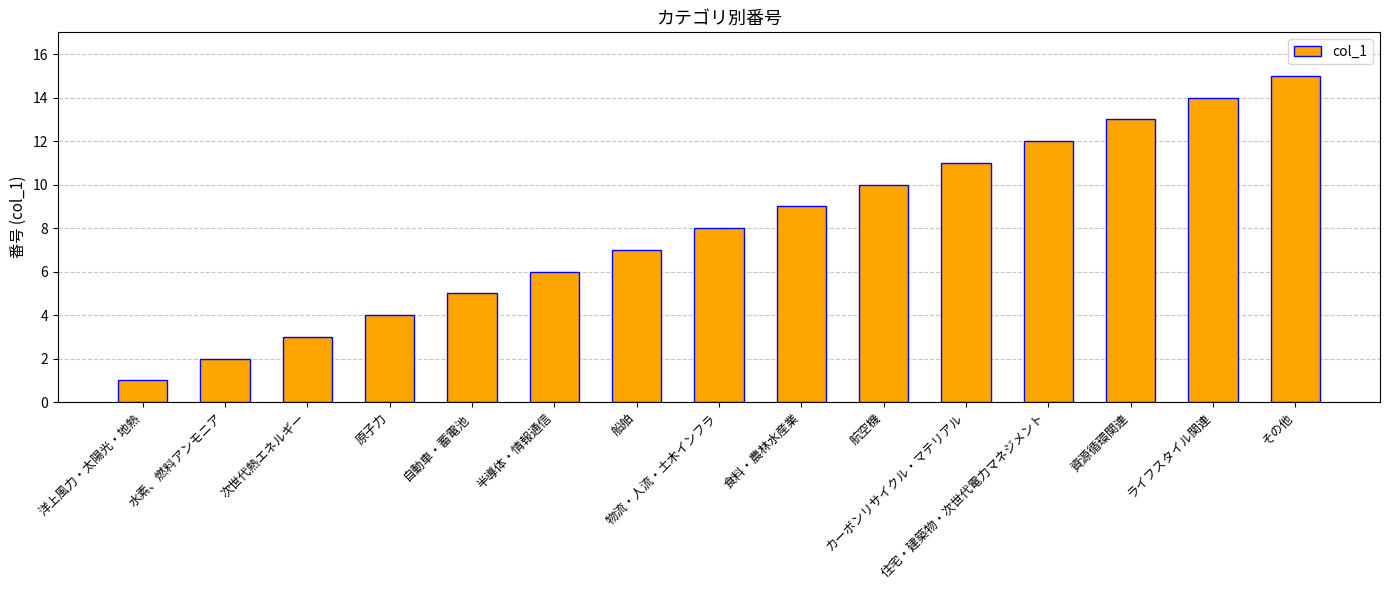

Where is the data nearest to the value 8?

物流・人流・土木インフラ